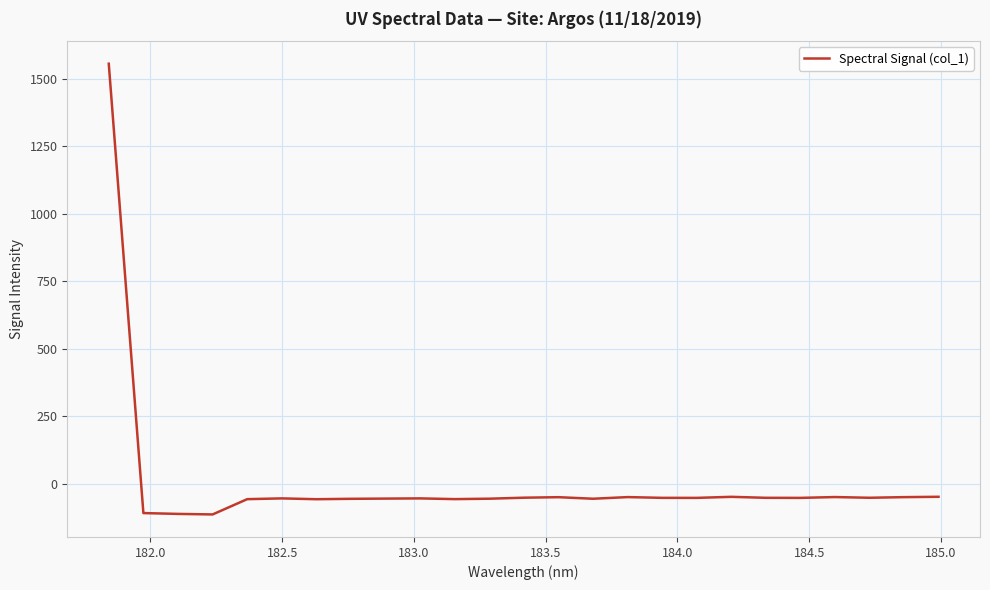

What is the difference between the maximum and minimum values?

1670.8